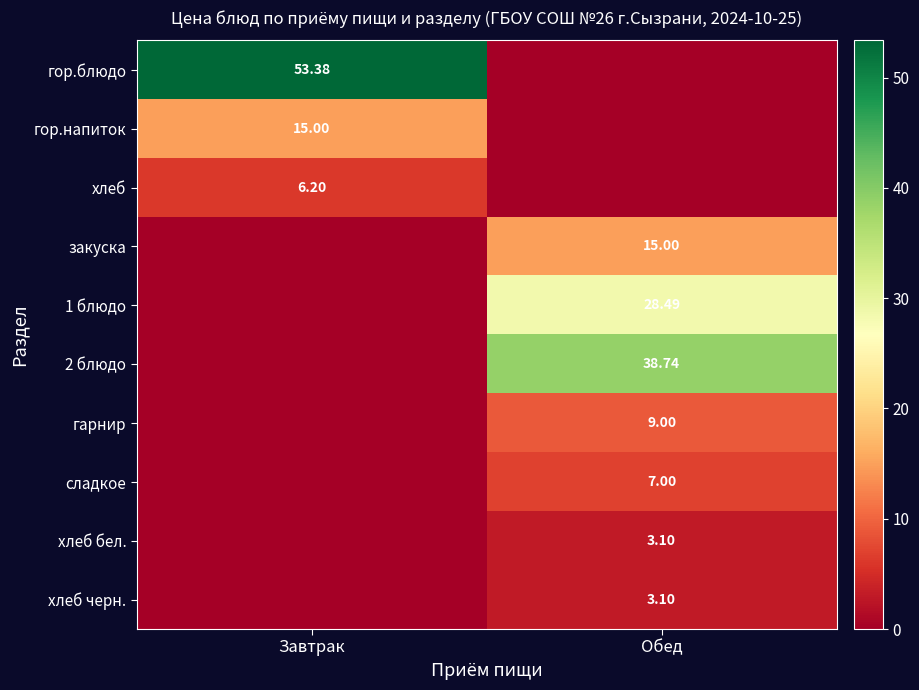

Which series changed the most between Завтрак and Обед?

гор.блюдо